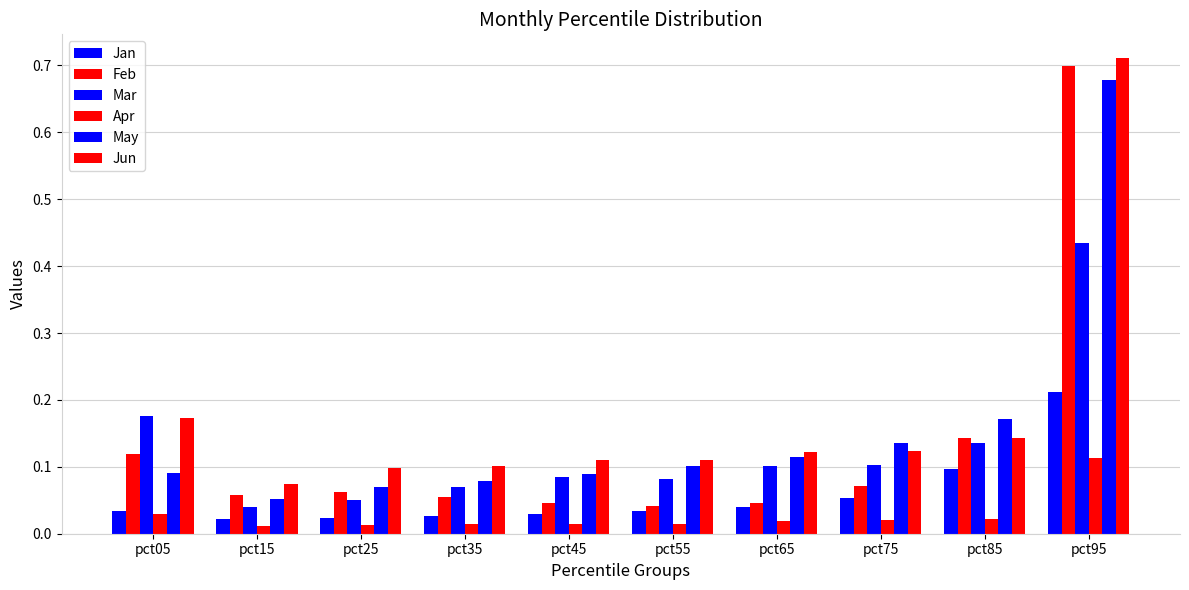

How many data points does each series have?

10